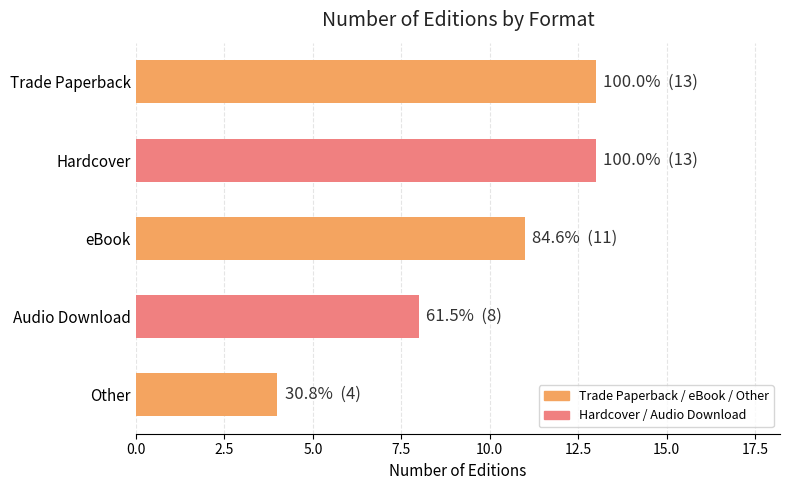

The value at Hardcover is 13. True or false?

True